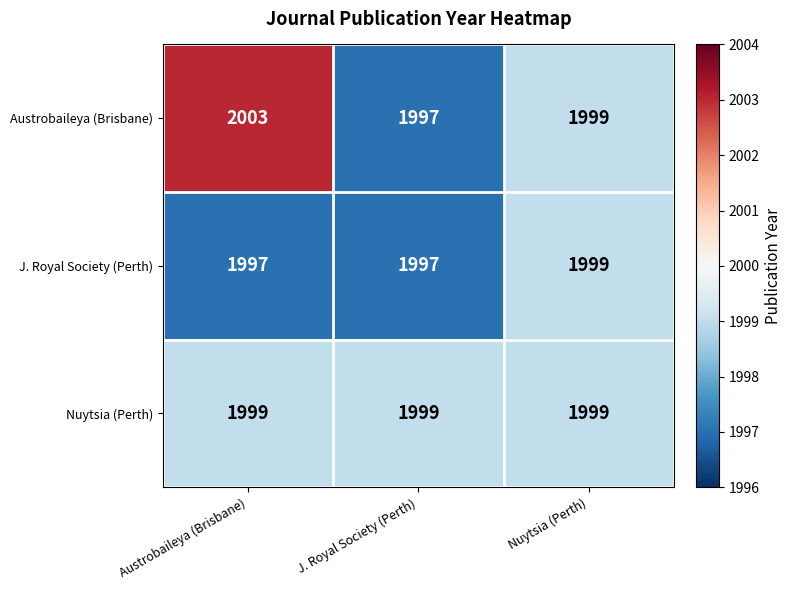

At which label does Austrobaileya (Brisbane) first exceed 1999?

Austrobaileya (Brisbane)